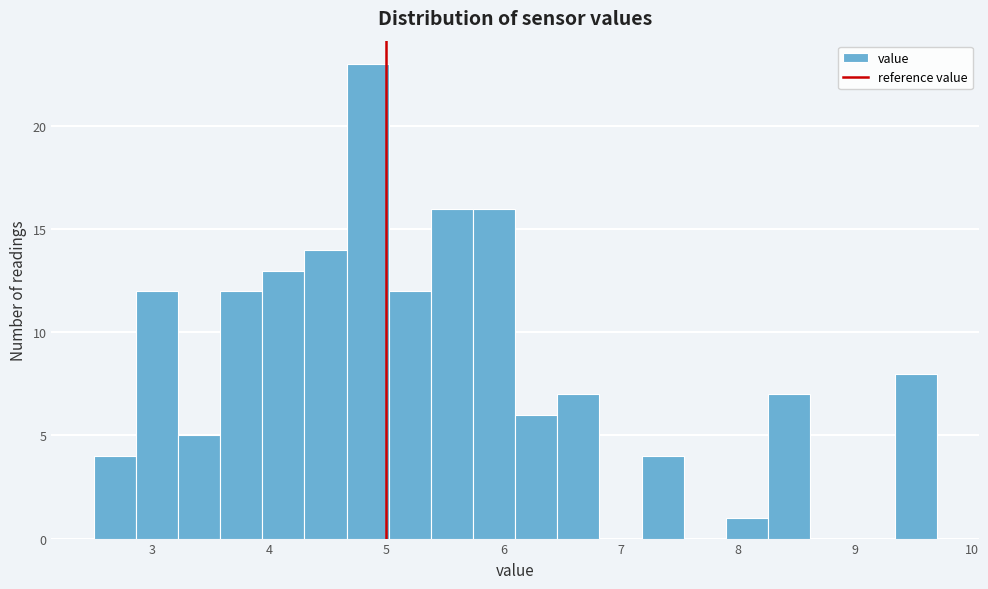

Around what value on the x-axis is the tallest bar? Give the approximate position of its centre, as read against the axis.

4.8